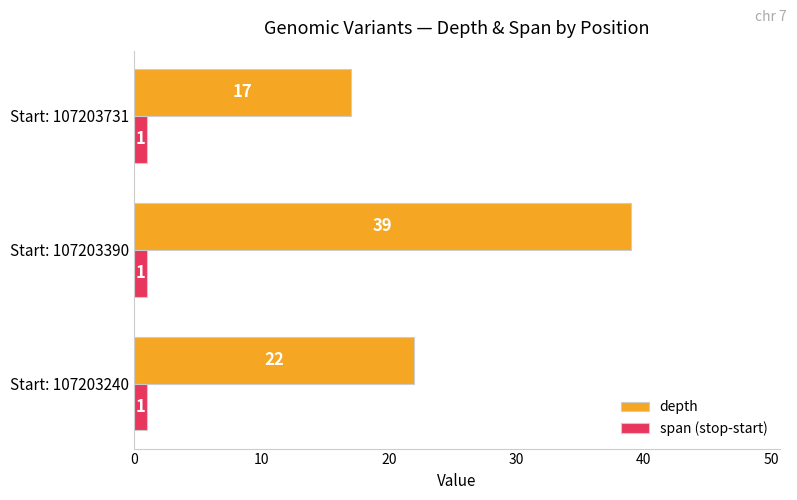

What is the total value across all series at Start: 107203390?

40